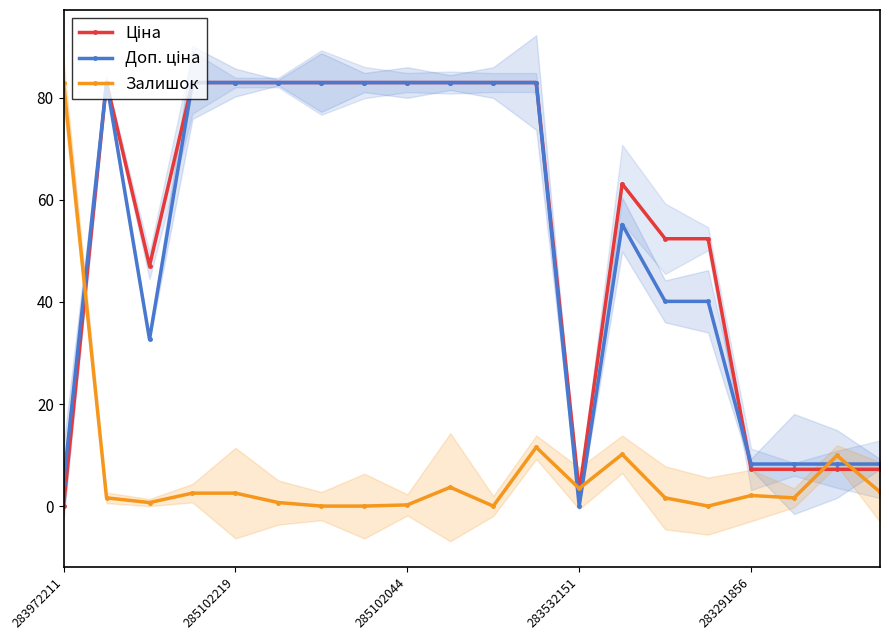

What are all the series names shown in the legend?

Ціна, Доп. ціна, Залишок